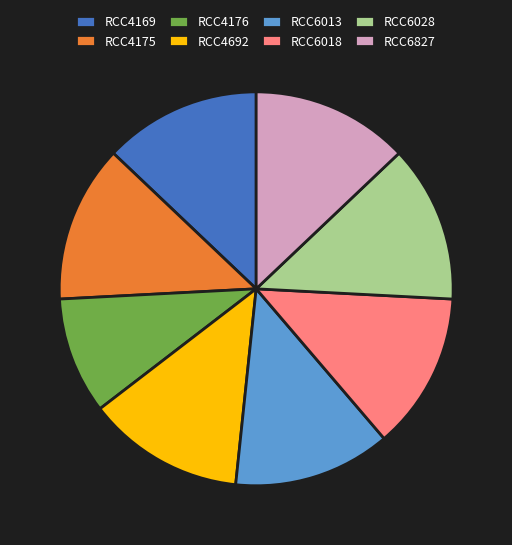

Does RCC6018 account for over 50% of the chart?

No